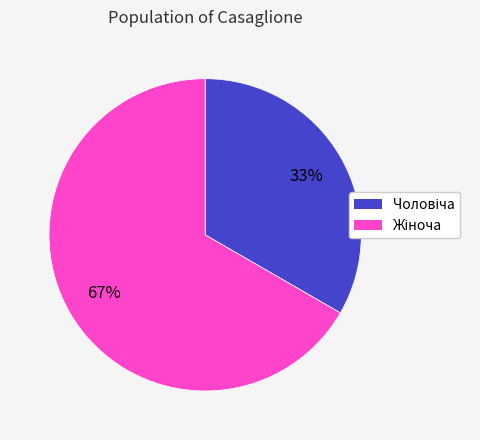

Is there any slice that represents more than half of the pie?

Yes